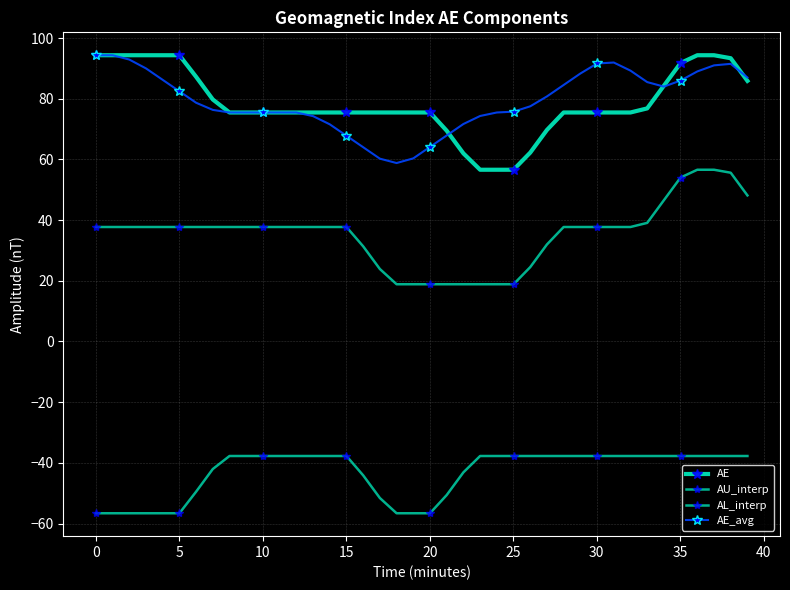

Does the chart have visible grid lines?

Yes